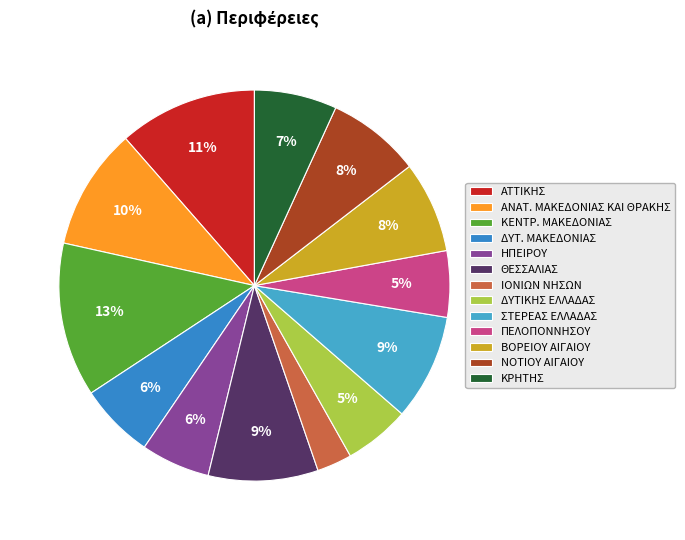

Is the sum of ΔΥΤ. ΜΑΚΕΔΟΝΙΑΣ and ΝΟΤΙΟΥ ΑΙΓΑΙΟΥ greater than half?

No